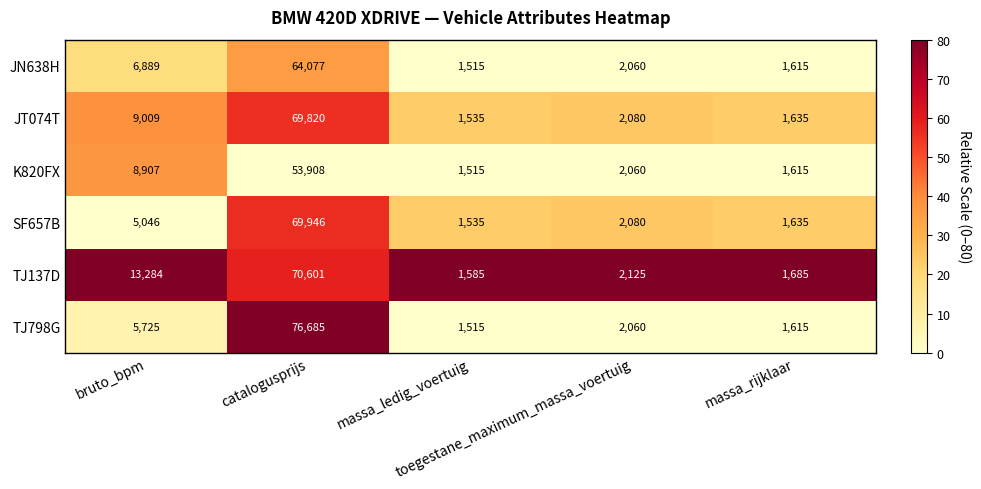

What is the average value of the TJ798G series?

17520